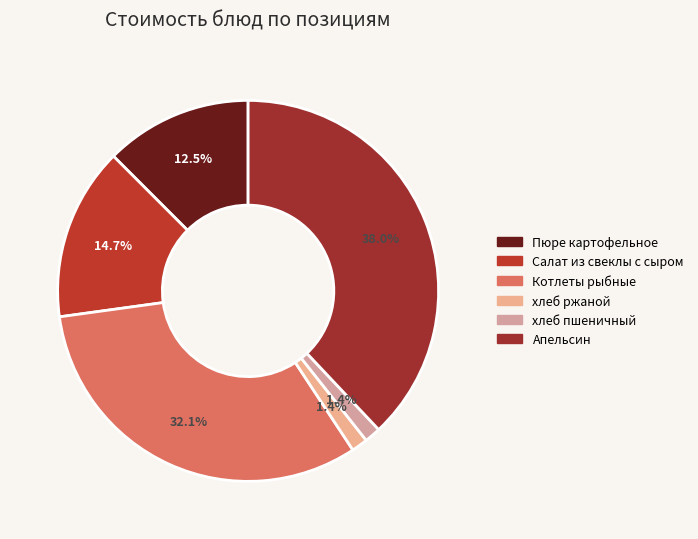

Count the number of slices in the pie.

6